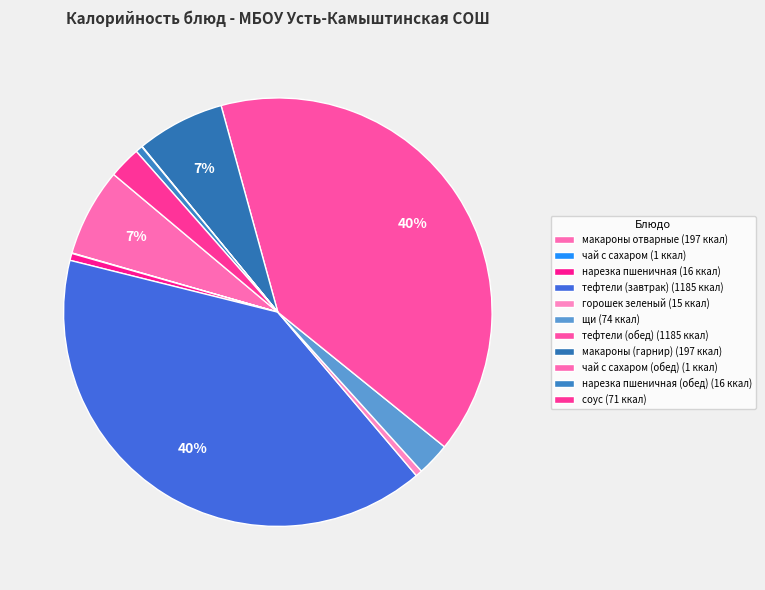

Does any single category account for the majority?

No